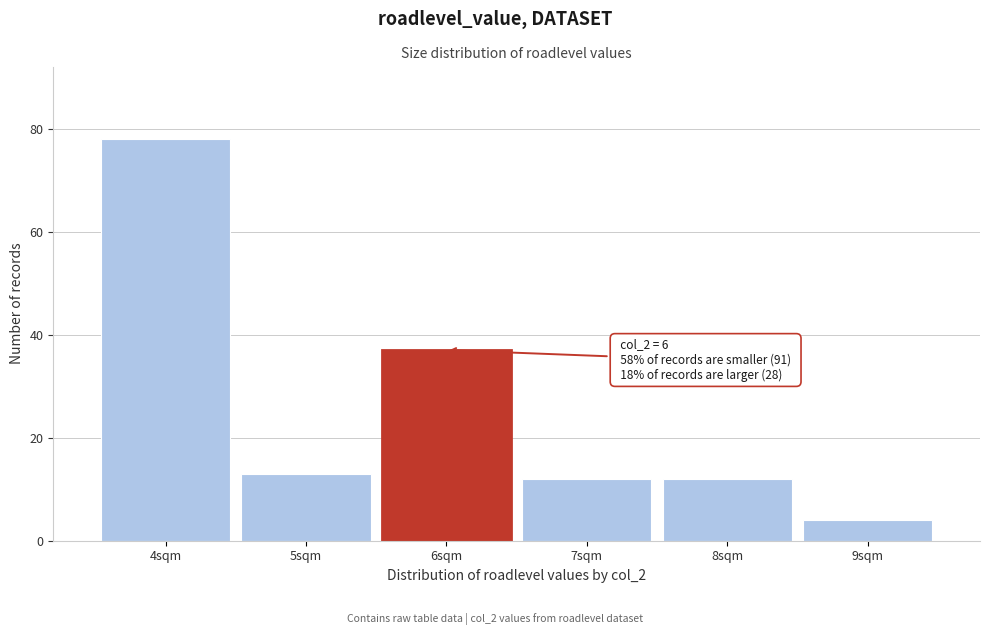

Reading left to right, list all the values displayed in this chart.

4sqm=78	5sqm=13	6sqm=37	7sqm=12	8sqm=12	9sqm=4